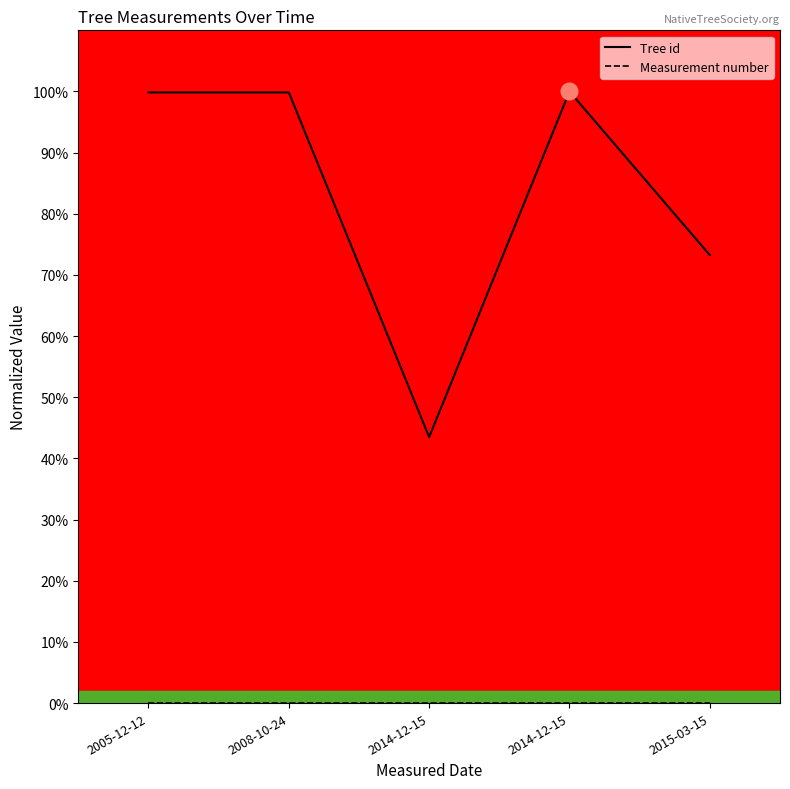

Is it true that Measurement number equals 0.0 at 2008-10-24?

False